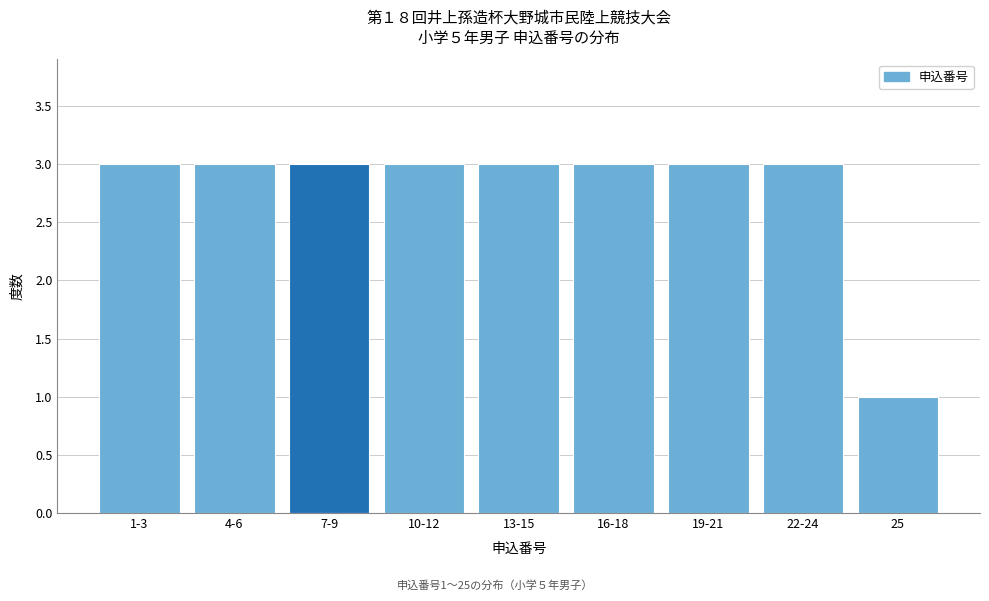

Reading left to right, list all the values displayed in this chart.

3	3	3	3	3	3	3	3	1